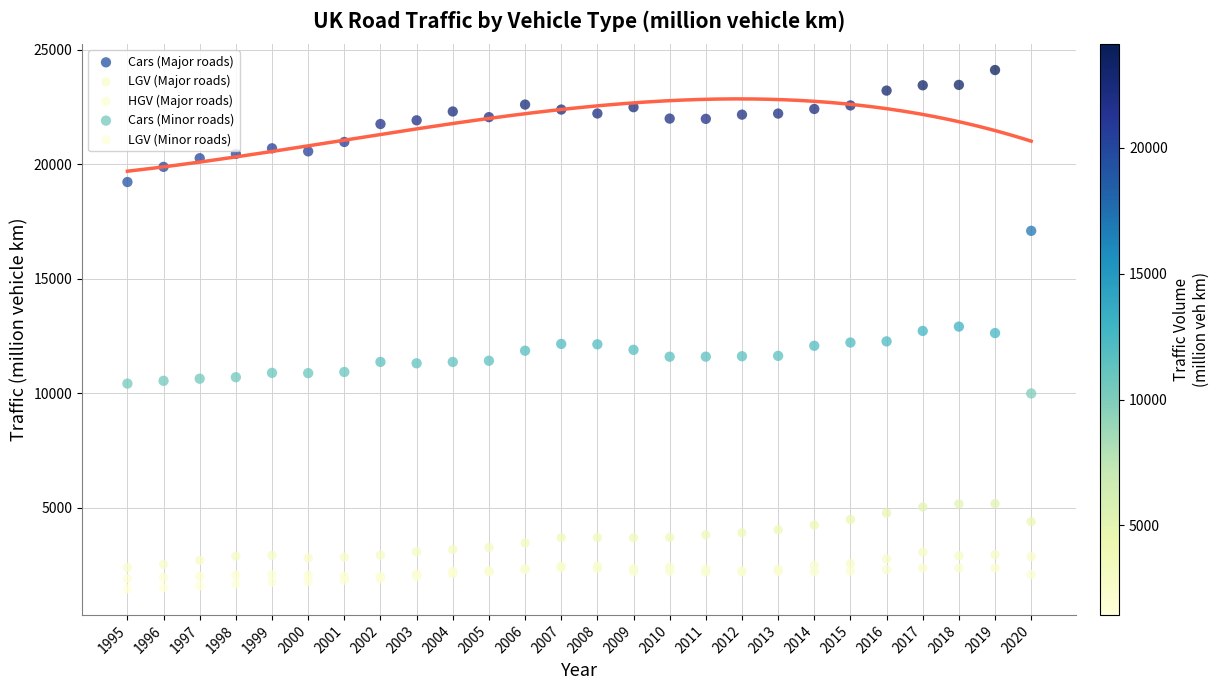

What are all the series names shown in the legend?

Cars (Major roads), LGV (Major roads), HGV (Major roads), Cars (Minor roads), LGV (Minor roads)